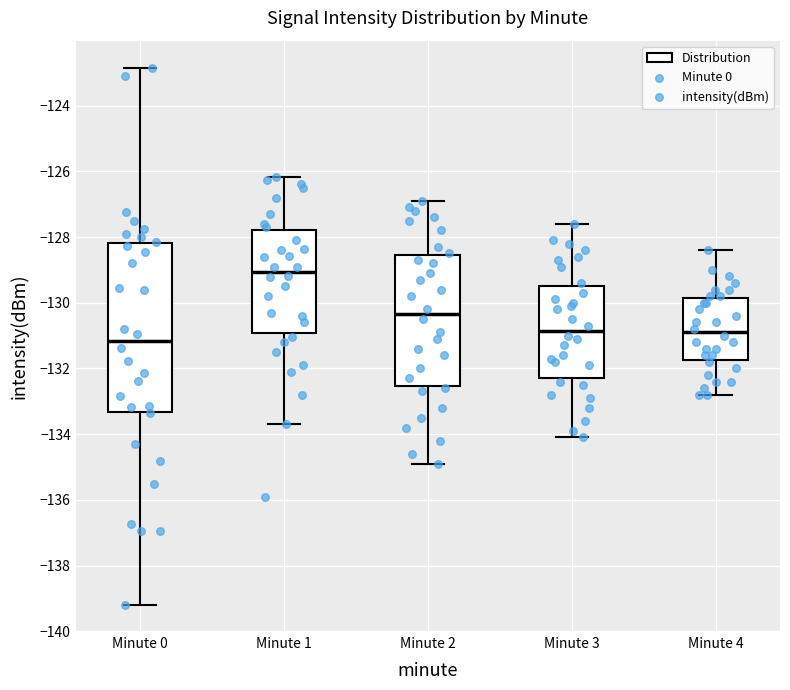

Comparing the boxes themselves (not the whiskers), which one is the tallest?

Minute 0